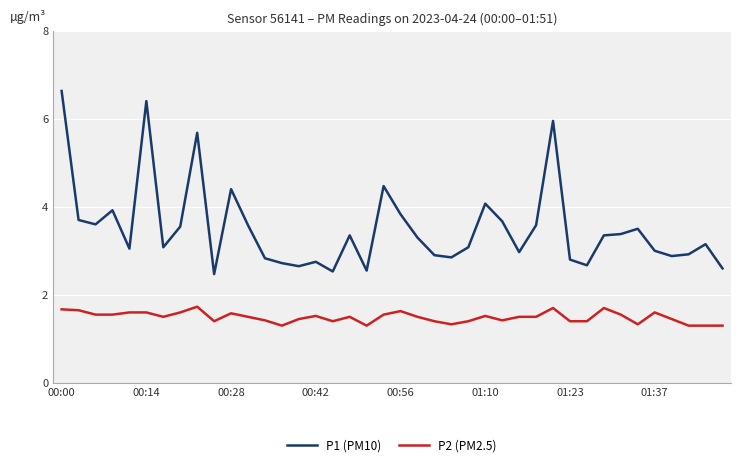

What are all the series names shown in the legend?

P1 (PM10), P2 (PM2.5)